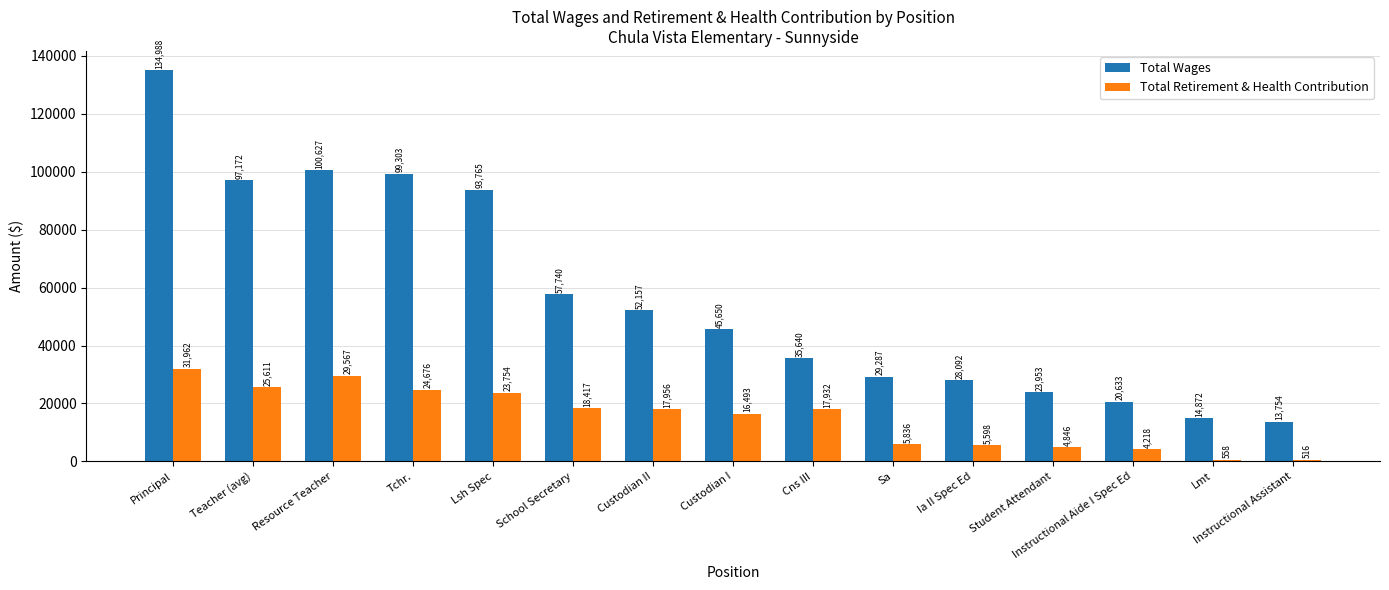

What is the sum of all Total Retirement & Health Contribution values?

227940